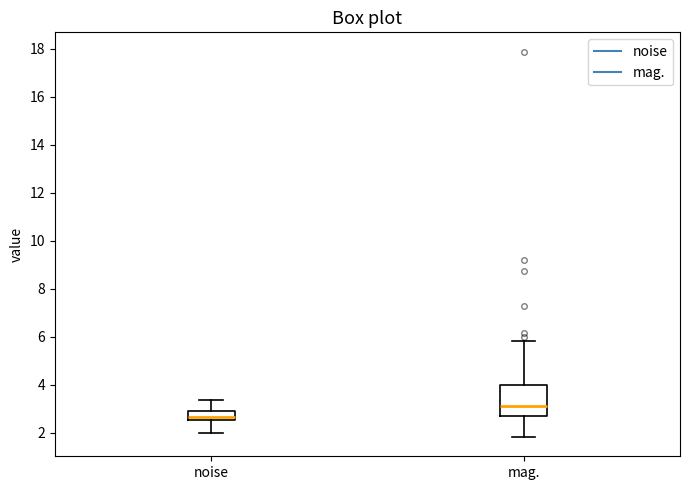

Reading left to right, transcribe this box plot: for each box, give where its median line is, the range the box spans, and where its two whiskers end, as read against the y-axis. The values are not printed on the chart, so give them approximately, as read against the axis.

noise: median 2.6 (inside the box), box 2.6 to 3.0, whiskers 2.0 to 3.4
mag.: median 3.2, box 2.8 to 4.0, whiskers 1.8 to 5.8